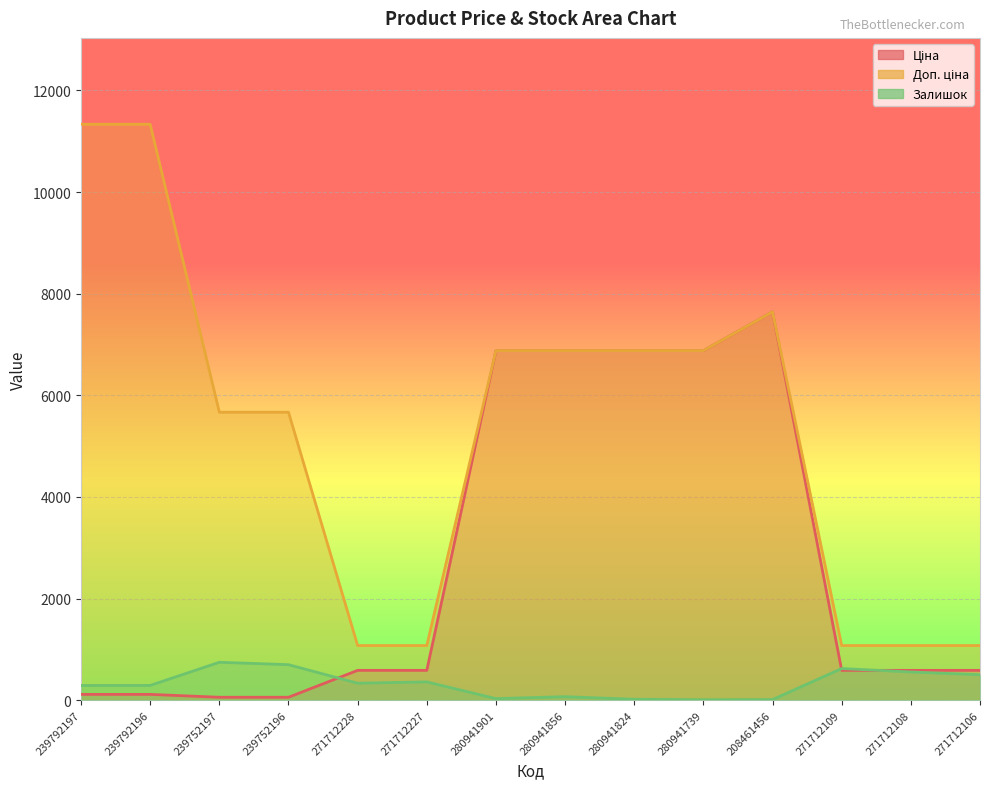

Rank the series by their average value, from lowest to highest.

Залишок, Ціна, Доп. ціна